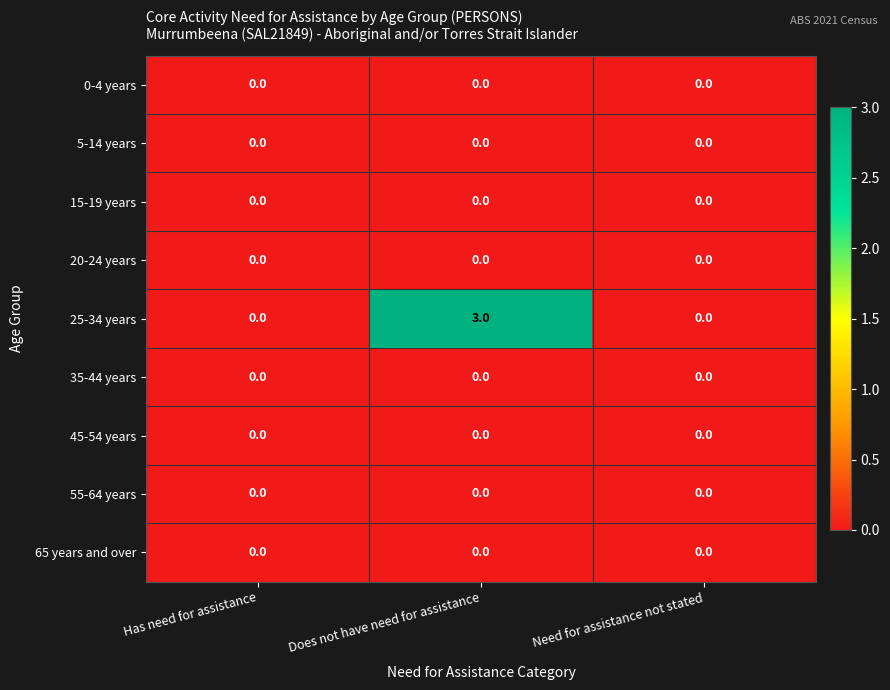

Reading left to right, transcribe all the data shown in this chart.

0-4 years: 0	0	0
5-14 years: 0	0	0
15-19 years: 0	0	0
20-24 years: 0	0	0
25-34 years: 0	3	0
35-44 years: 0	0	0
45-54 years: 0	0	0
55-64 years: 0	0	0
65 years and over: 0	0	0